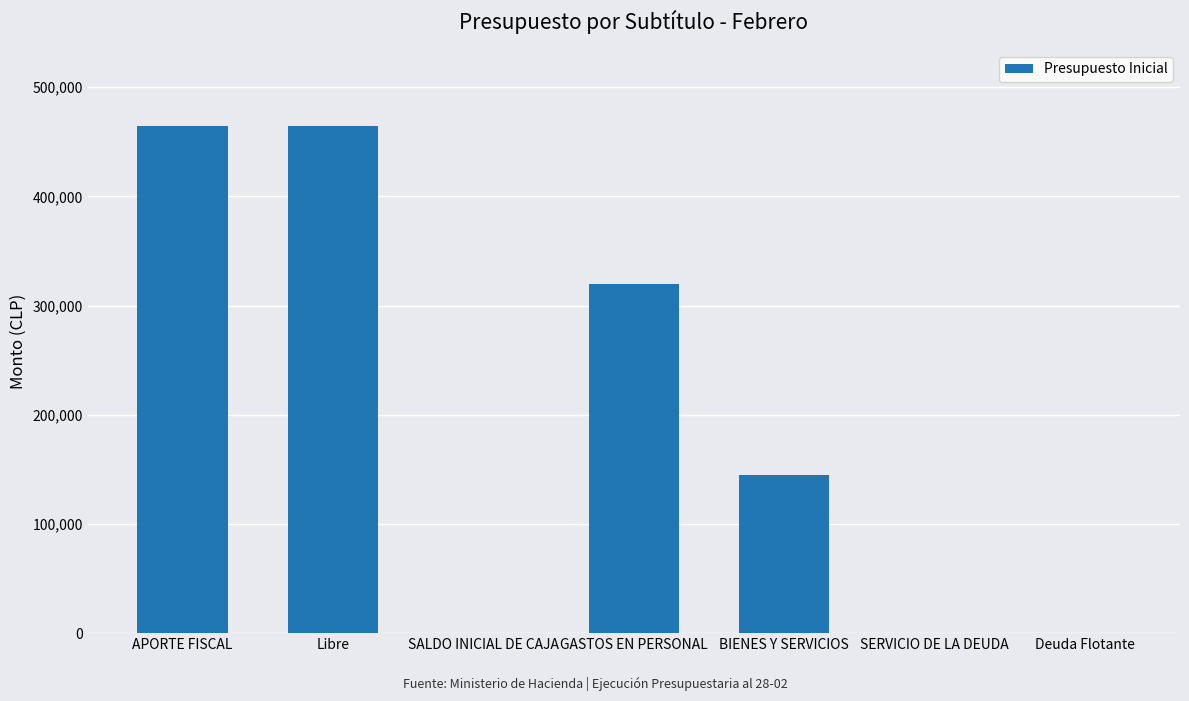

The chart shows a value of 464499 at APORTE FISCAL. True or false?

True